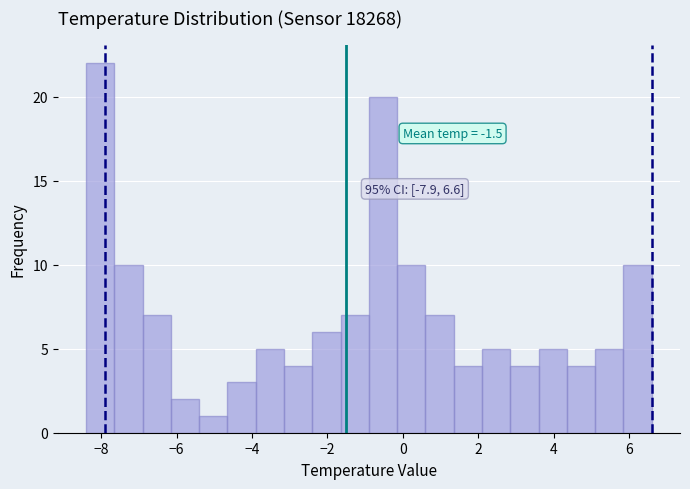

Read against the x-axis, roughly where is the centre of the tallest bar?

-8.0